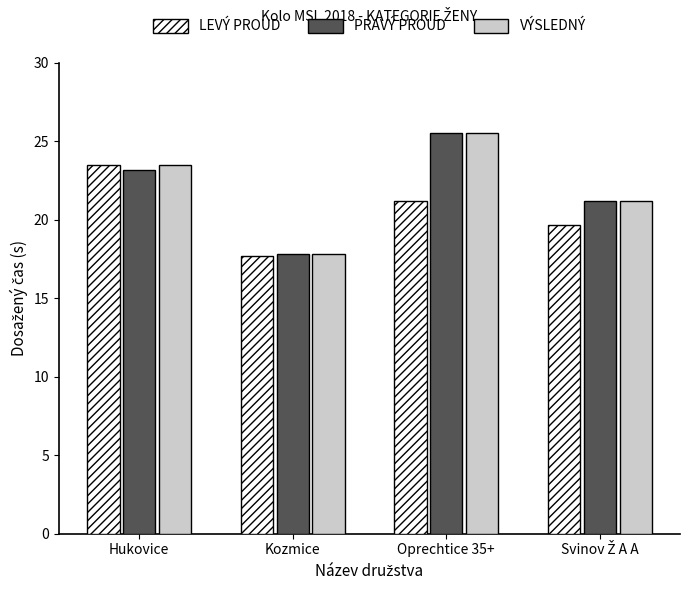

What is the label of the 2nd bar from the right?

Oprechtice 35+